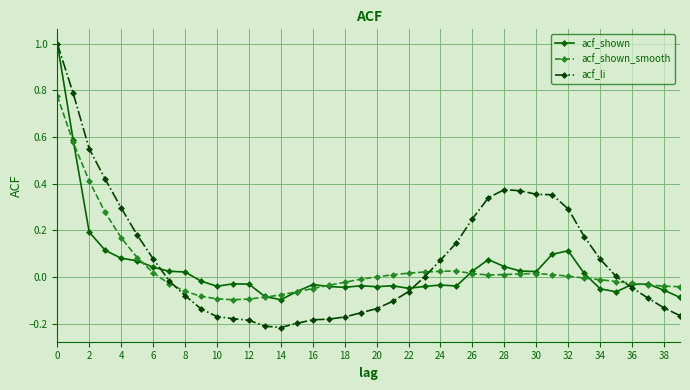

Which series has the widest spread of values?

acf_li